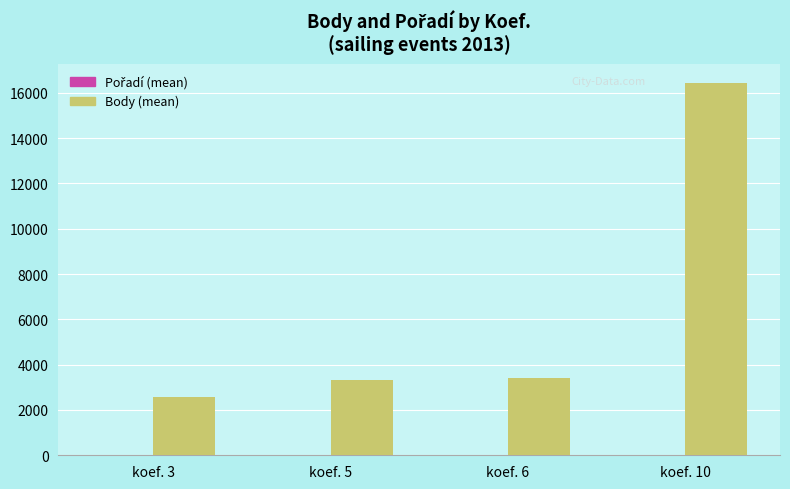

What is the maximum value shown in the chart?

16451.0